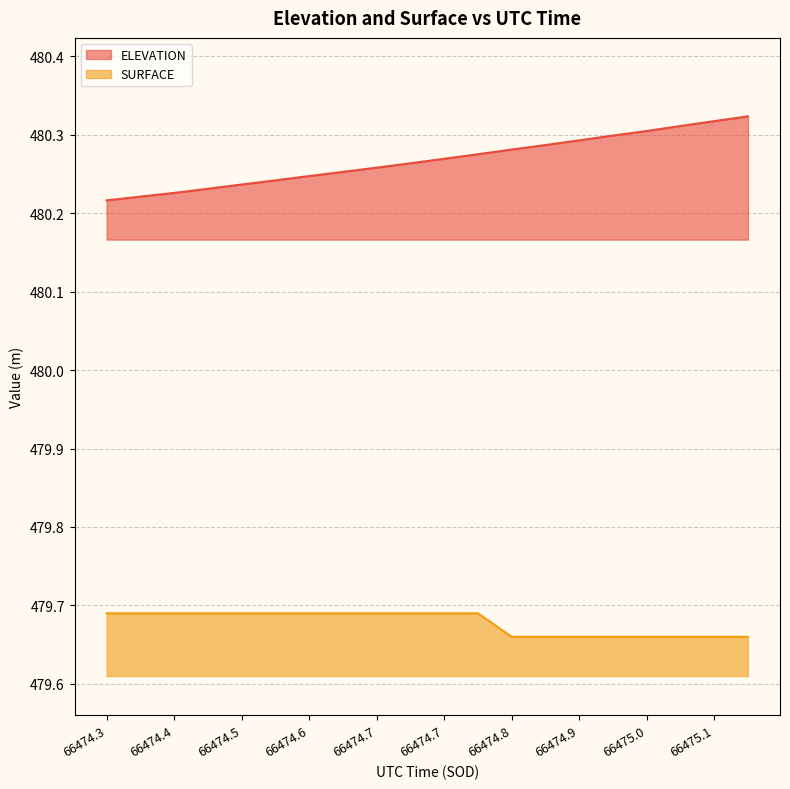

Which label corresponds to the largest value in the chart?

66475.1156